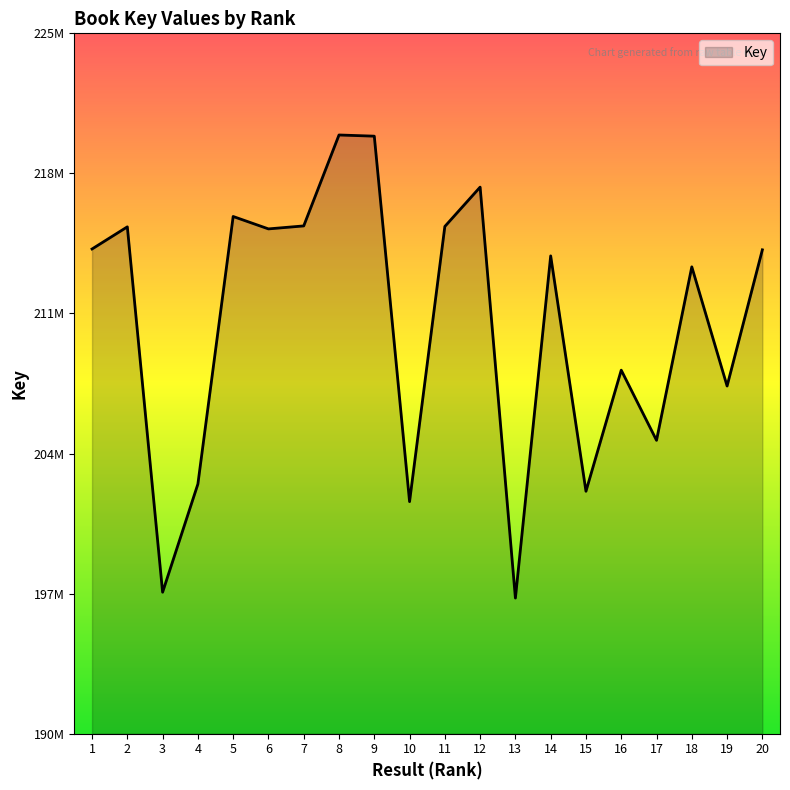

Which has a higher value, 10 or 17?

17